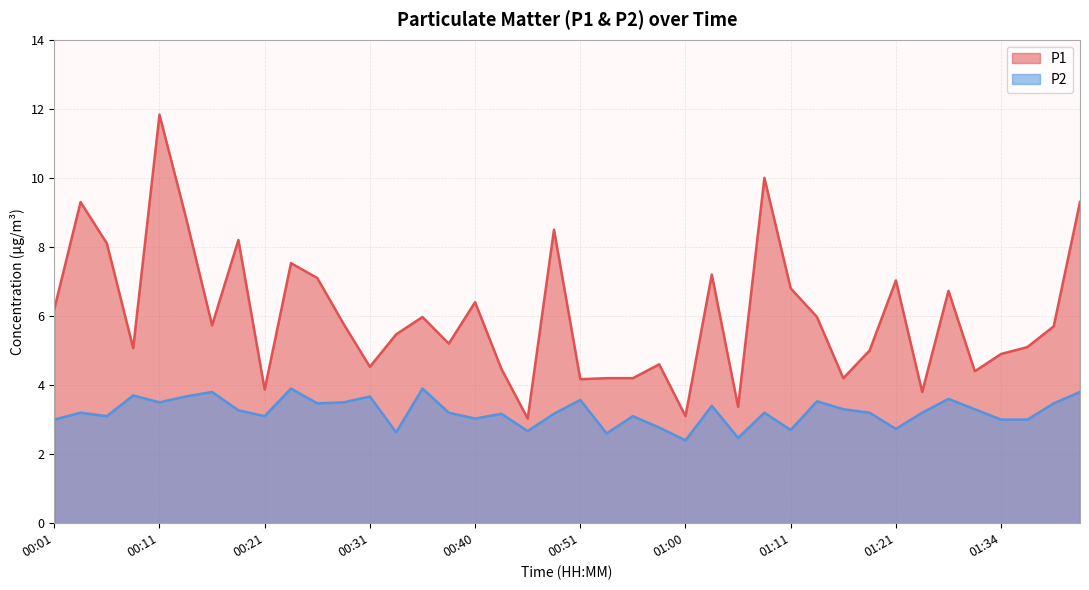

Rank the categories by P2 value from highest to lowest.

00:23, 00:36, 00:16, 01:41, 00:09, 00:13, 00:31, 01:29, 00:51, 01:13, 00:11, 00:28, 00:26, 01:39, 01:03, 01:16, 01:32, 00:18, 00:04, 00:38, 01:08, 01:18, 01:24, 00:43, 00:48, 00:06, 00:21, 00:55, 00:40, 00:01, 01:34, 01:36, 00:58, 01:21, 01:11, 00:45, 00:33, 00:53, 01:05, 01:00